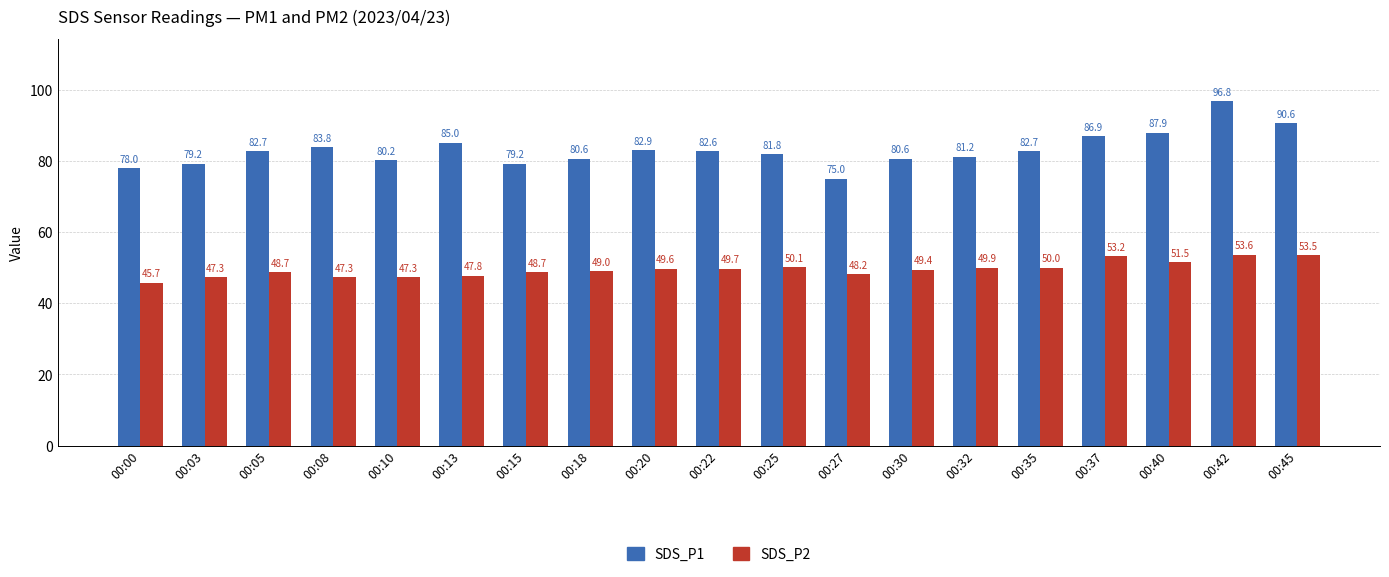

Is the value of SDS_P2 at 00:00 greater than the value of SDS_P1 at 00:35?

No